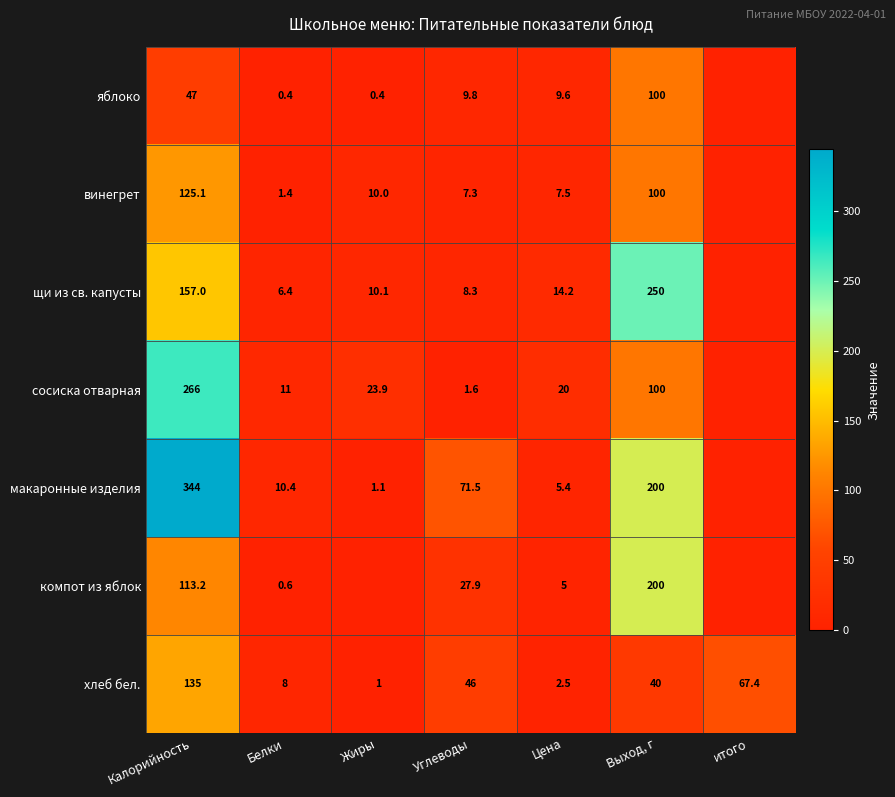

Which category has the lowest value in the хлеб бел. series?

Жиры